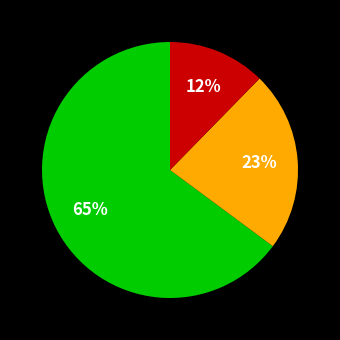

To the nearest percent, what is the average slice percentage?

33%